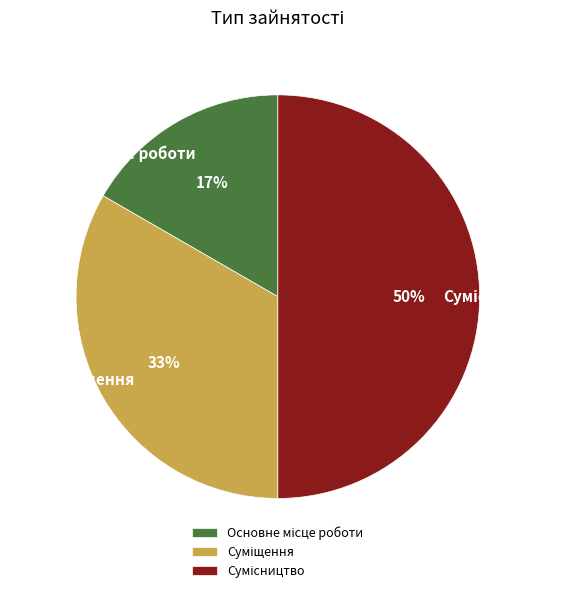

To the nearest percent, what is the average slice percentage?

33%